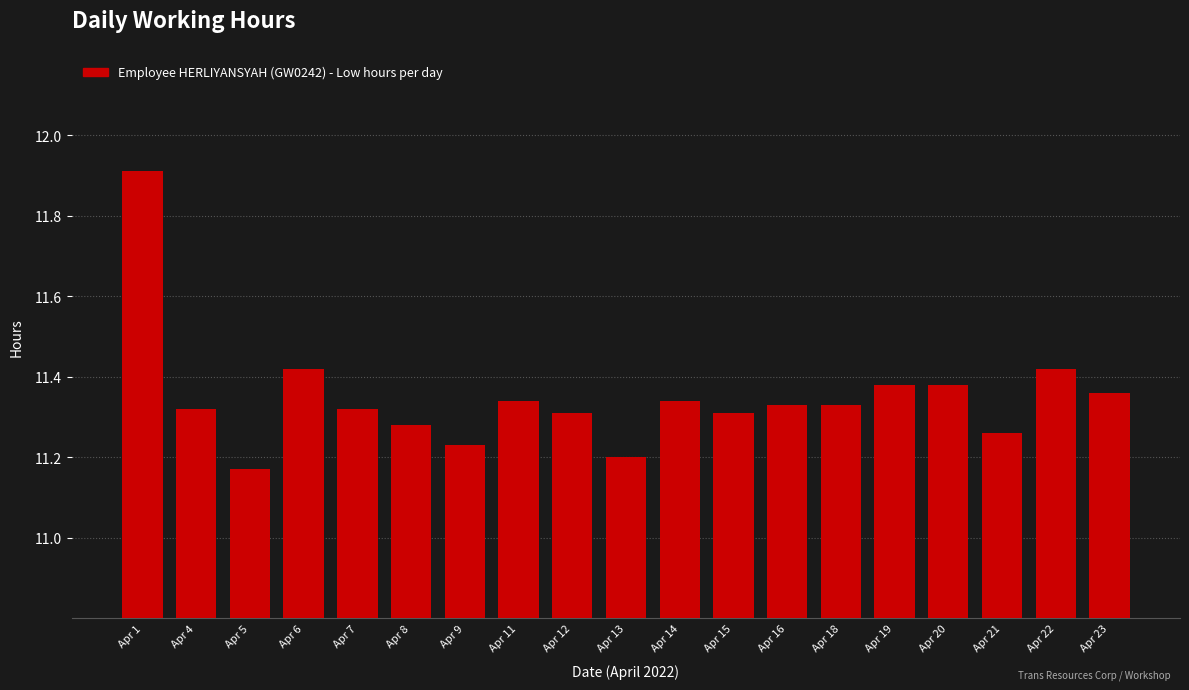

What is the difference between the maximum and second lowest values?

0.7